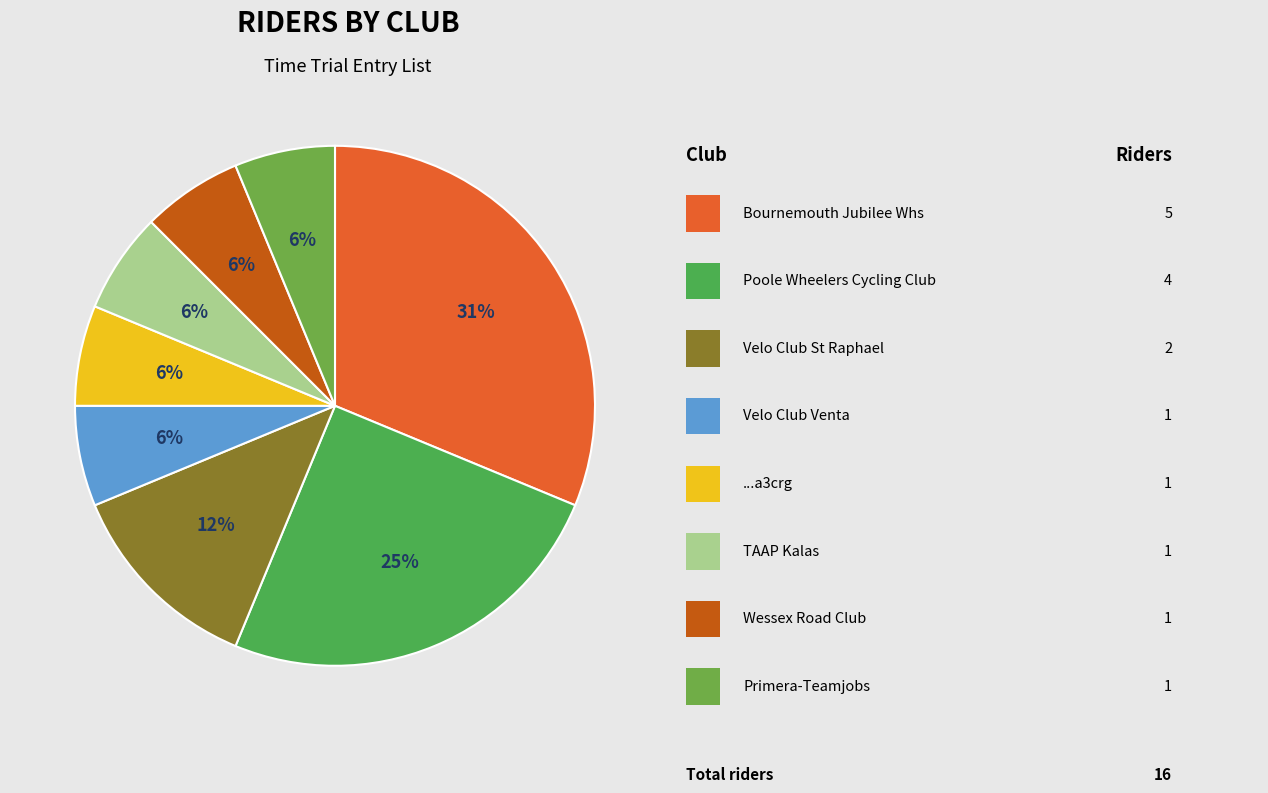

Count the number of slices in the pie.

8